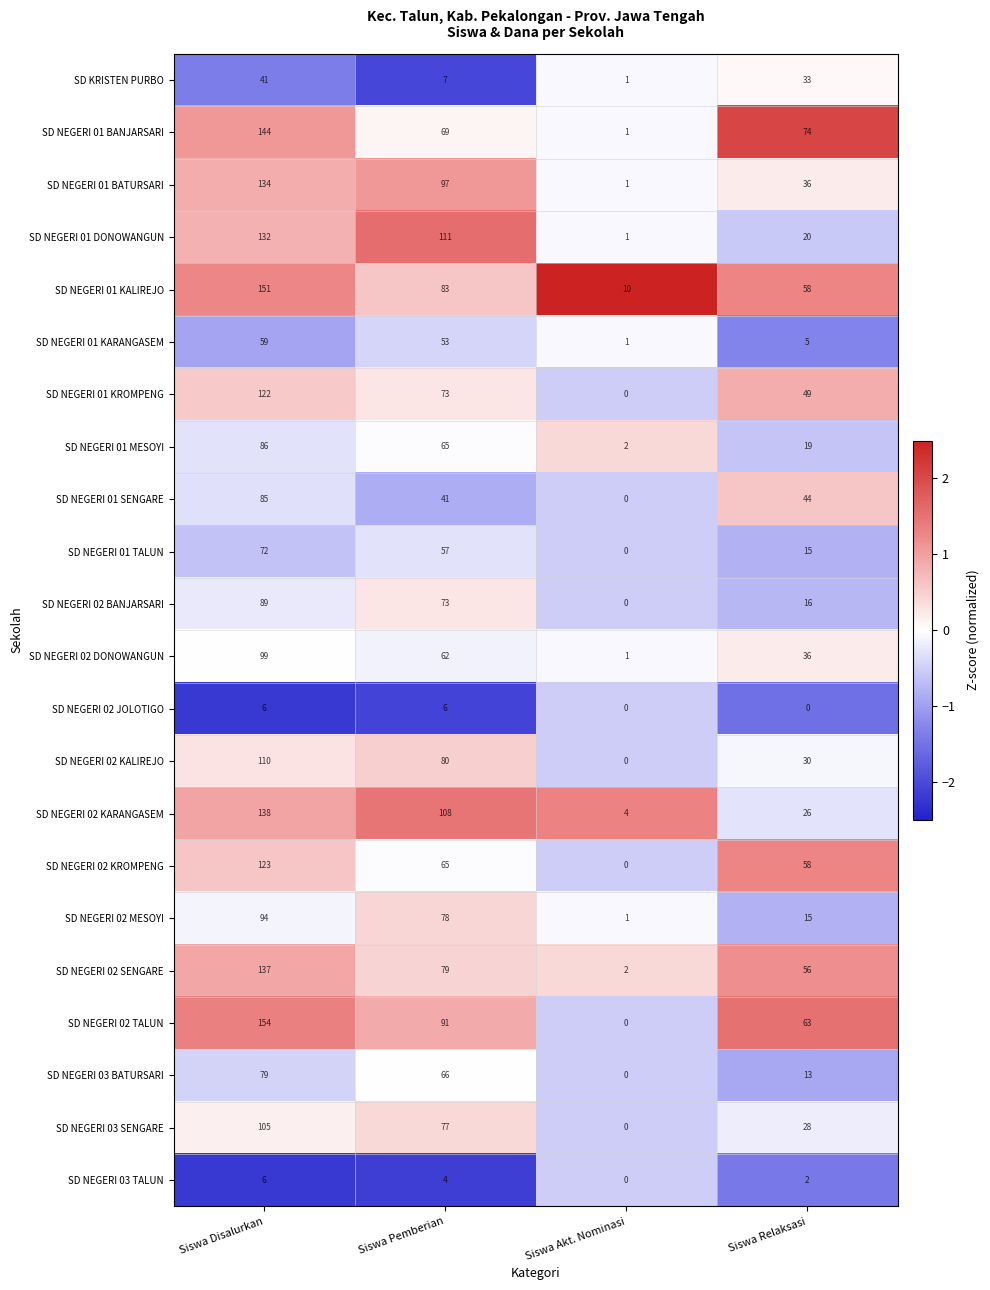

What is the difference between the maximum and minimum values in the SD NEGERI 02 TALUN series?

154